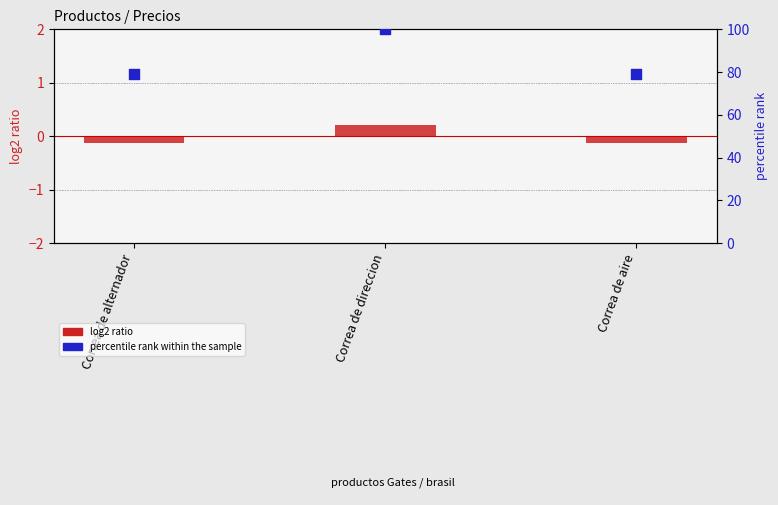

Which series reaches the minimum Y coordinate?

log2 ratio